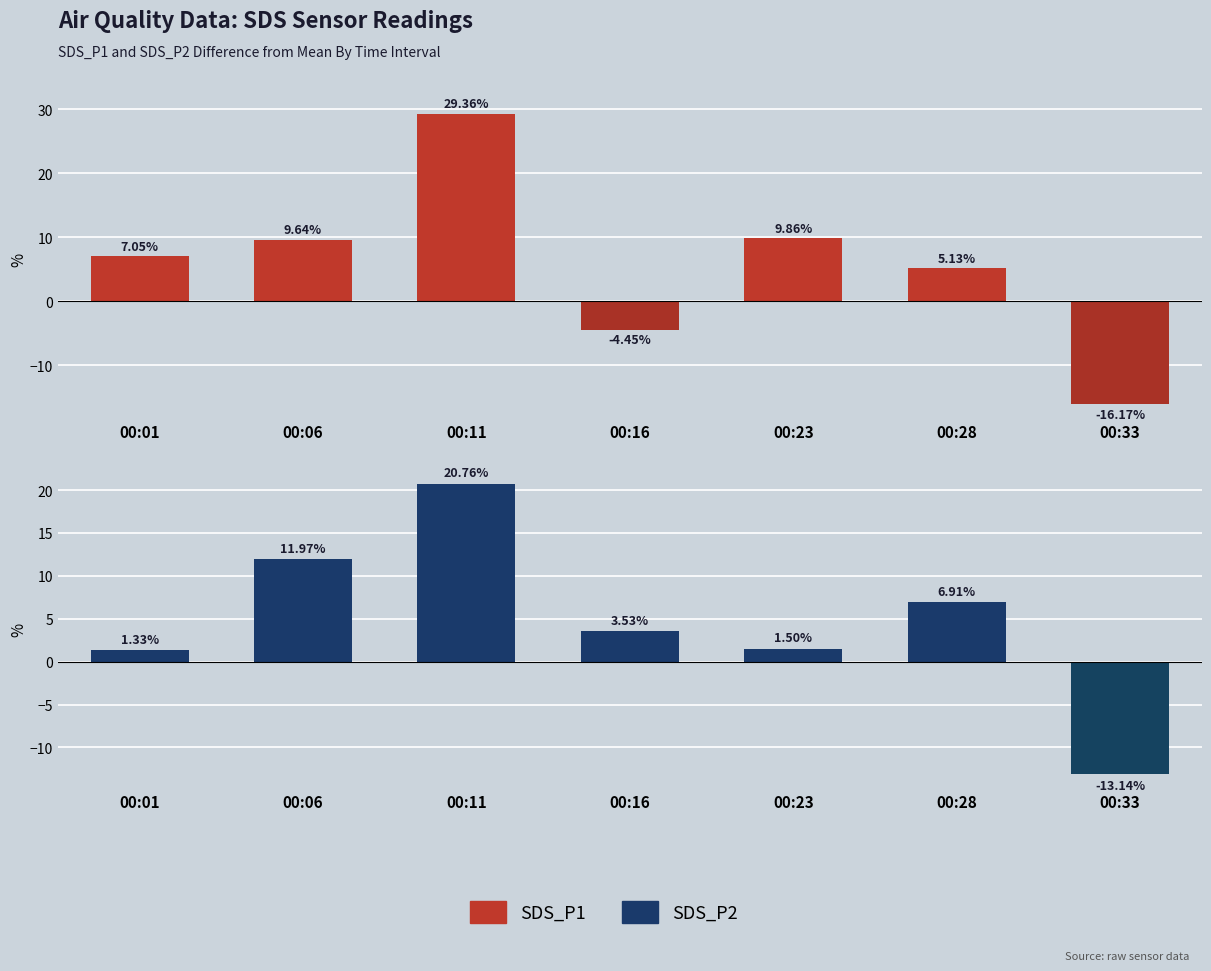

How many categories are shown in the chart?

7